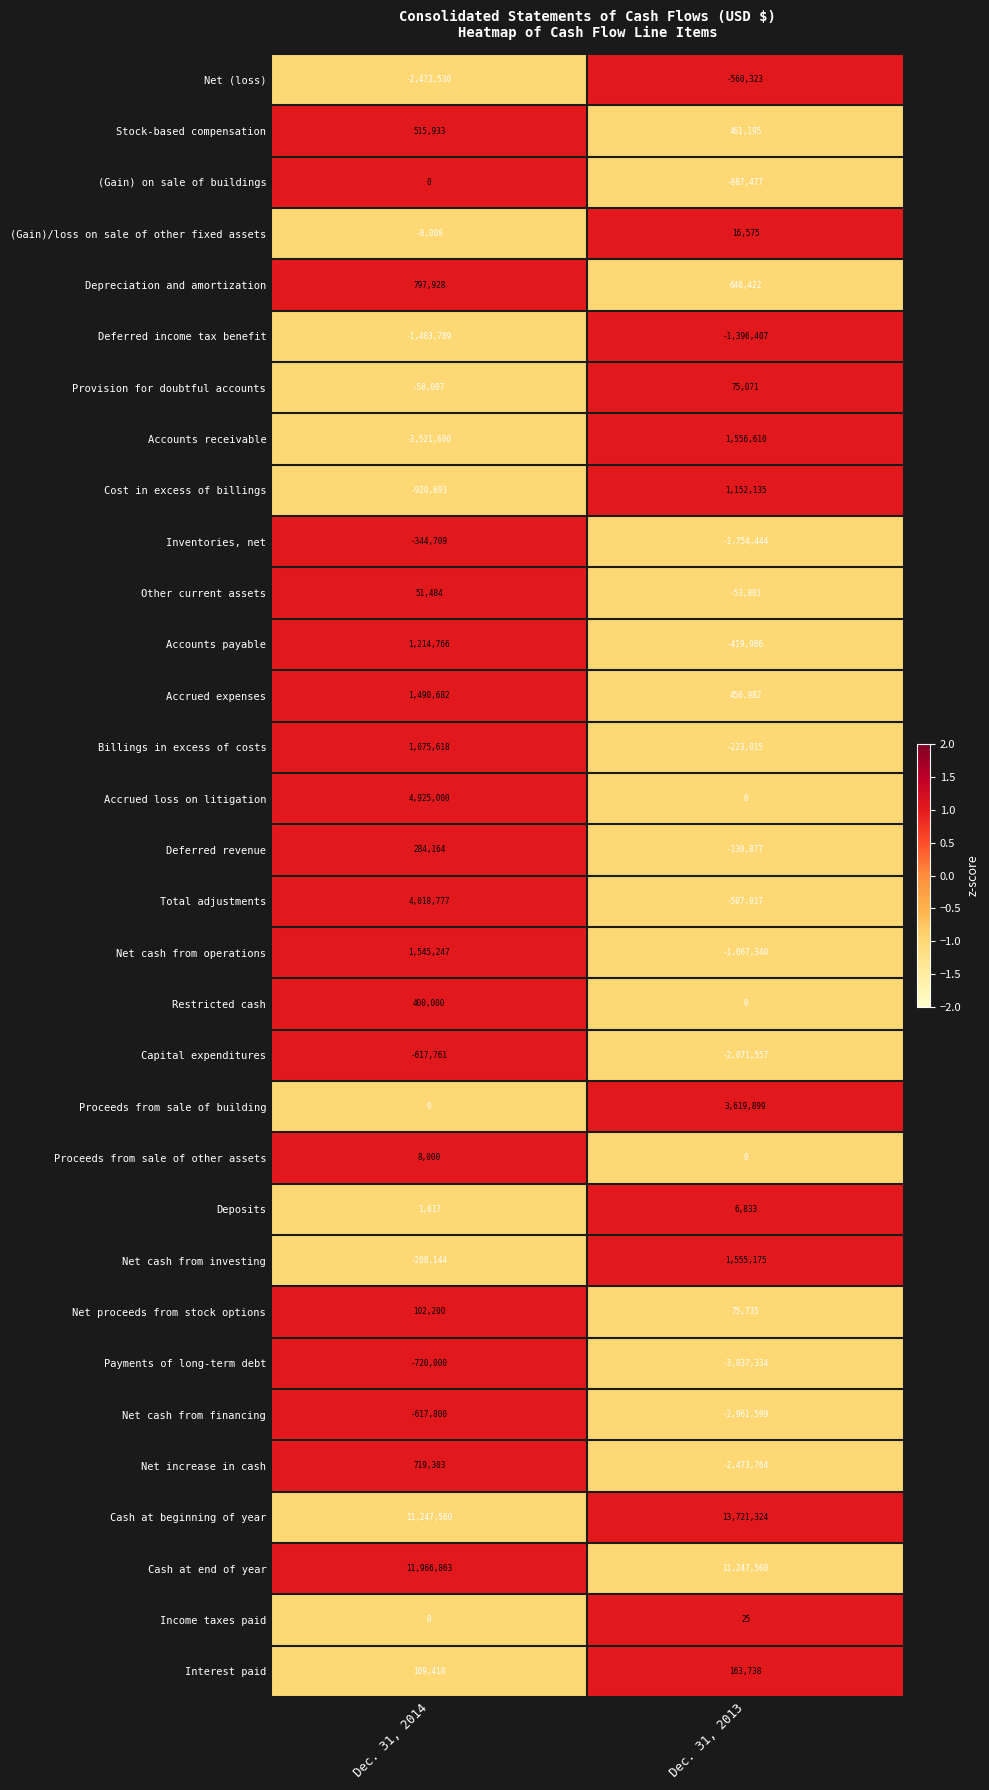

How many distinct data groups are displayed?

32